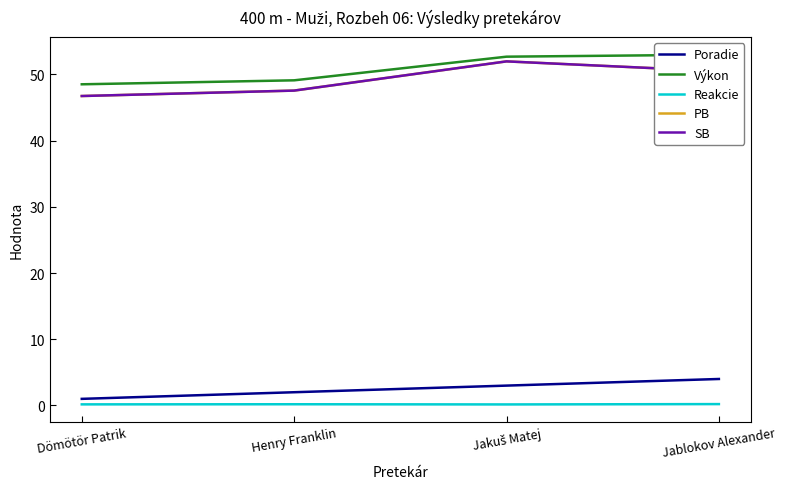

Reading right to left, extract all data points from this chart.

Poradie: Jablokov Alexander=4.0	Jakuš Matej=3.0	Henry Franklin=2.0	Dömötör Patrik=1.0
Výkon: Jablokov Alexander=53.0	Jakuš Matej=52.7	Henry Franklin=49.1	Dömötör Patrik=48.5
Reakcie: Jablokov Alexander=0.2	Jakuš Matej=0.2	Henry Franklin=0.2	Dömötör Patrik=0.2
PB: Jablokov Alexander=50.5	Jakuš Matej=52.0	Henry Franklin=47.5	Dömötör Patrik=46.7
SB: Jablokov Alexander=50.5	Jakuš Matej=52.0	Henry Franklin=47.5	Dömötör Patrik=46.7